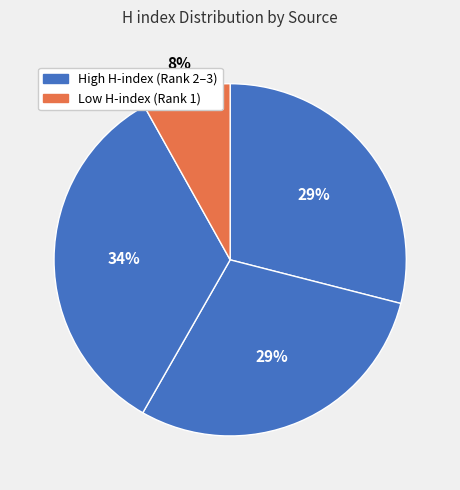

How many segments does this pie chart have?

4